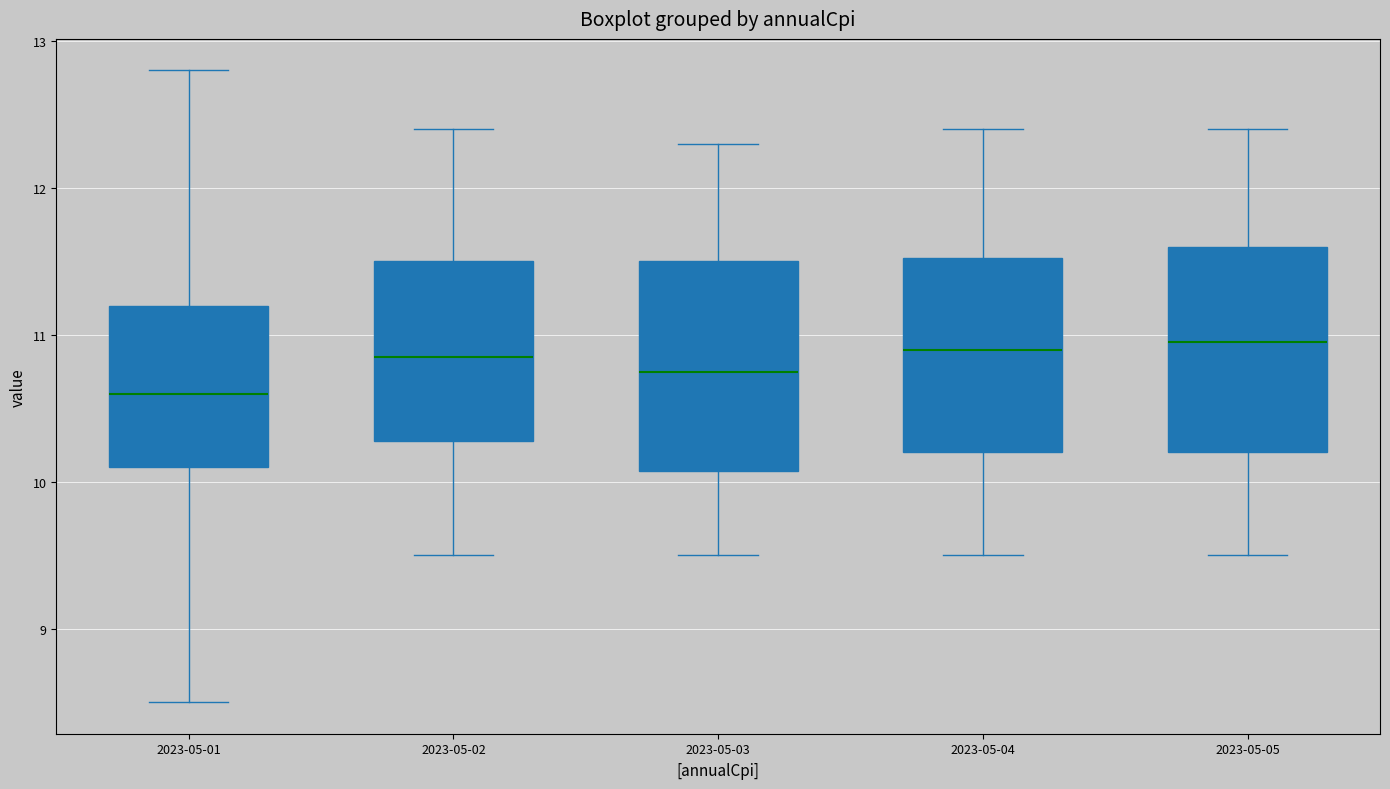

Where does the upper whisker of the box for 2023-05-02 end on the y-axis? The values are not printed on the chart, so give them approximately, as read against the axis.

12.4